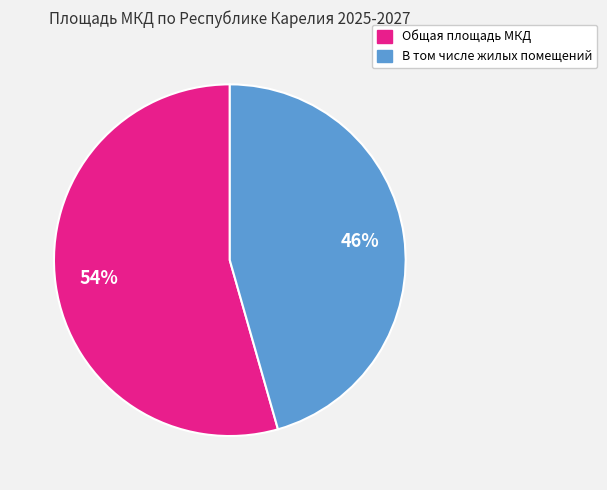

Which slice is the smallest?

В том числе жилых помещений